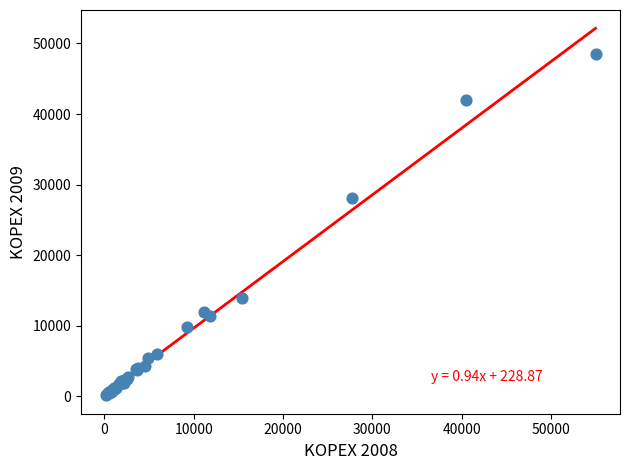

What Y value in the scatter plot is closest to 24327?

28065.3